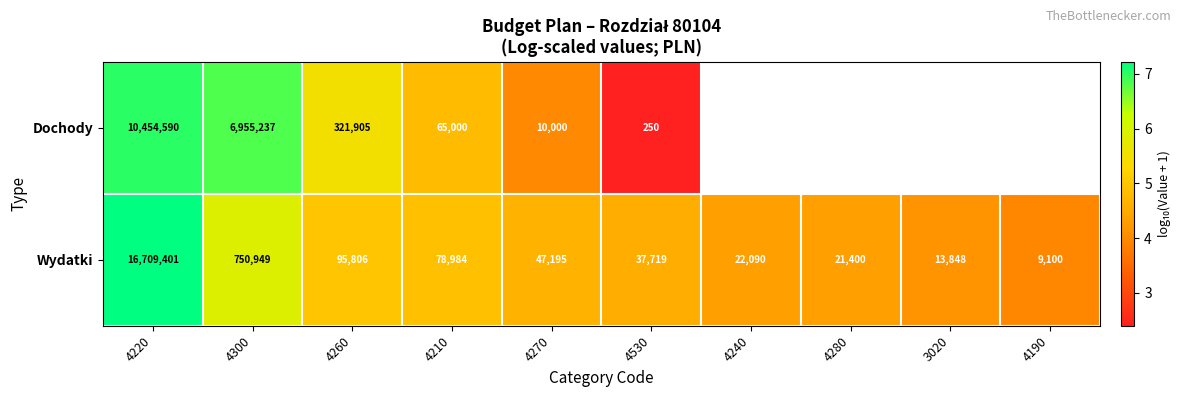

Rank the series at 4530 from lowest to highest value.

Dochody, Wydatki